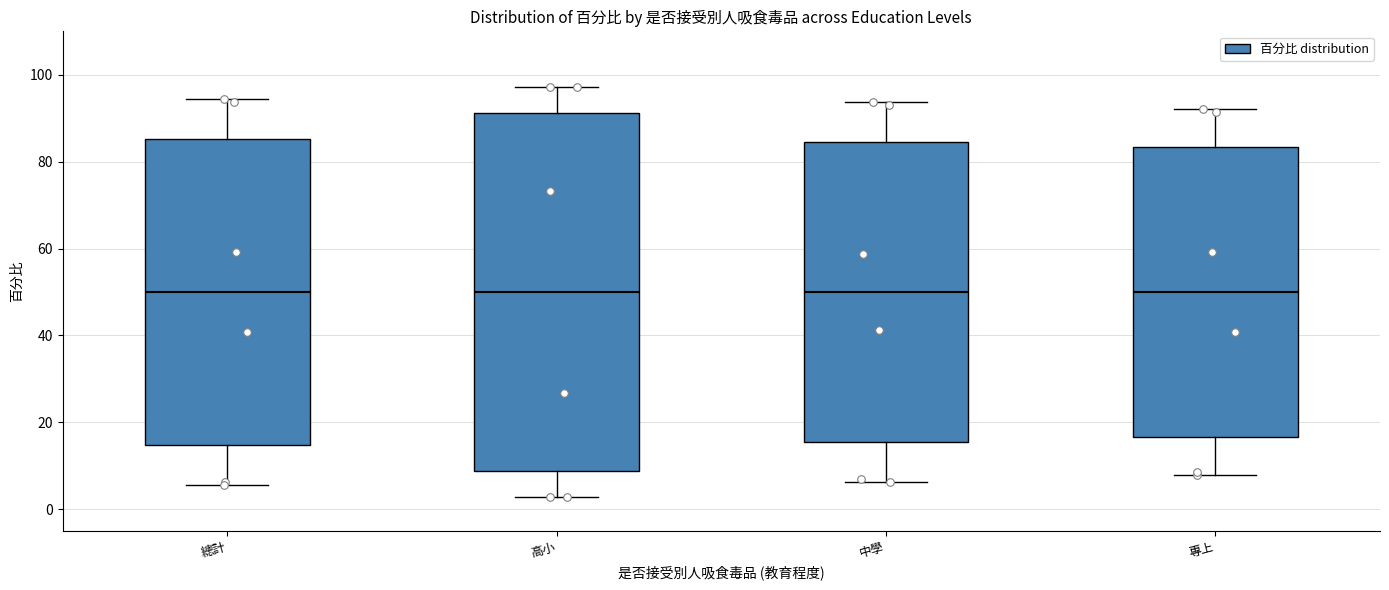

Where is the upper edge of the box for 中學 on the y-axis? The values are not printed on the chart, so give them approximately, as read against the axis.

84